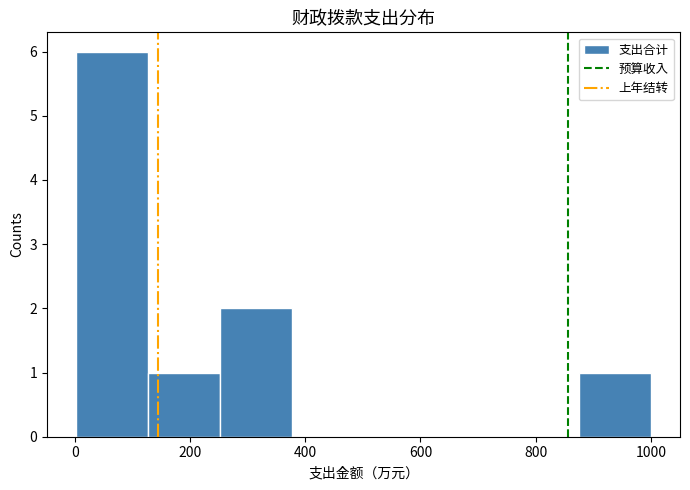

Reading left to right, transcribe this chart: for each bar, give the range it covers on the x-axis and its height. Neither the bar edges nor the heights are printed on the chart, so give them approximately, as read against the axes.

0 to 120: 6
120 to 260: 1
260 to 380: 2
380 to 500: 0
500 to 620: 0
620 to 760: 0
760 to 880: 0
880 to 1000: 1